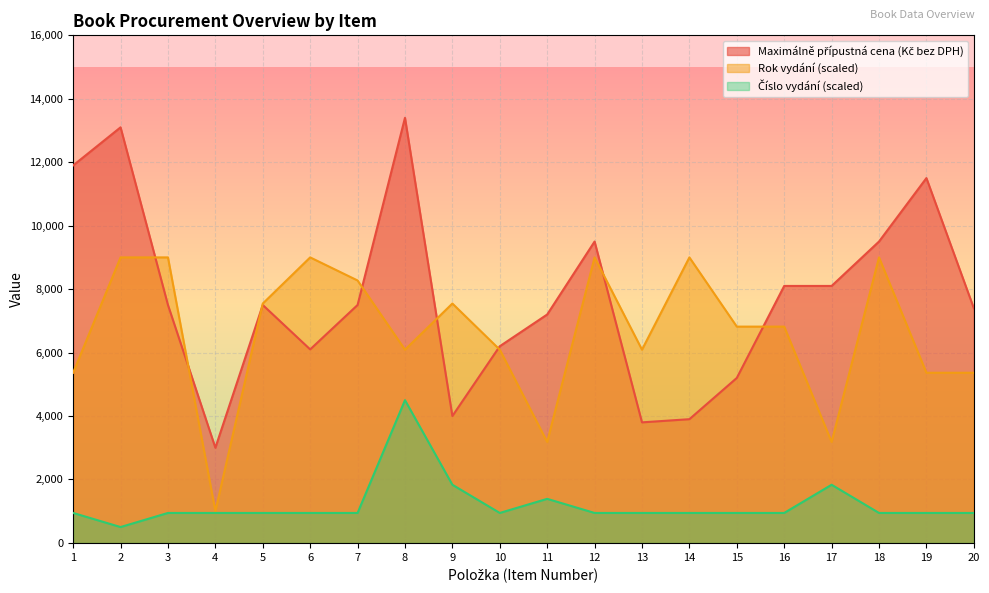

What is the approximate value of Rok vydání at 10?

6090.9